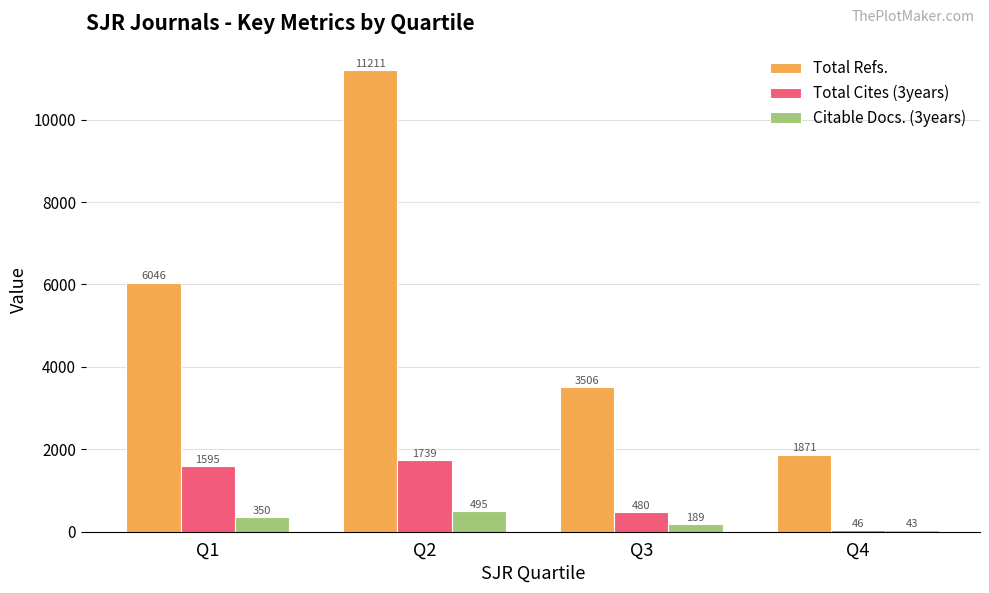

What is the value of the Total Refs. bar at the 3rd from the left?

3505.7